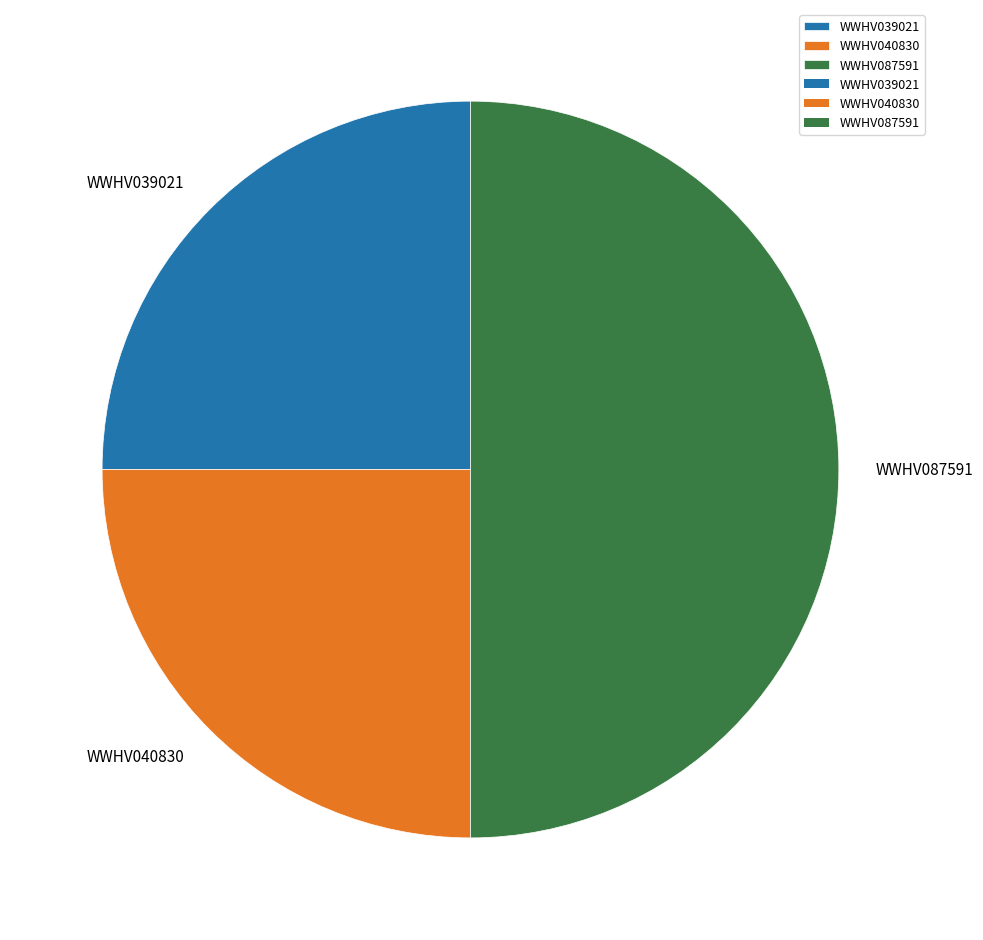

Approximately how many times larger is the value at WWHV087591 compared to WWHV039021?

2.0